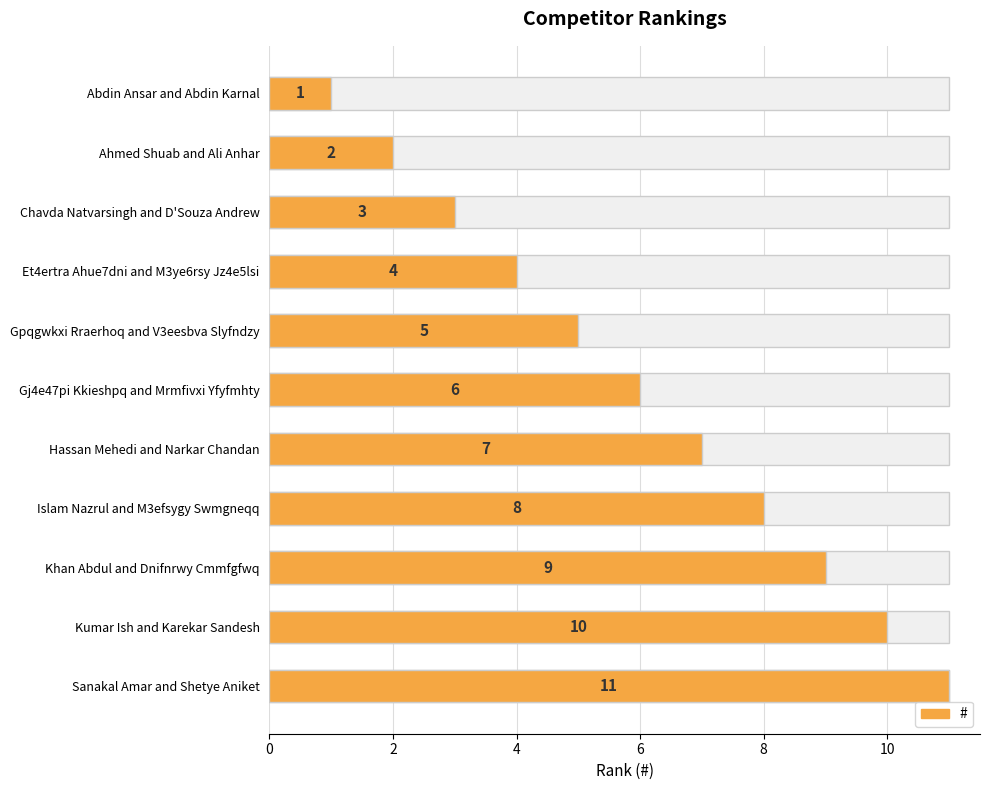

Reading left to right, transcribe all the data shown in this chart.

1	2	3	4	5	6	7	8	9	10	11